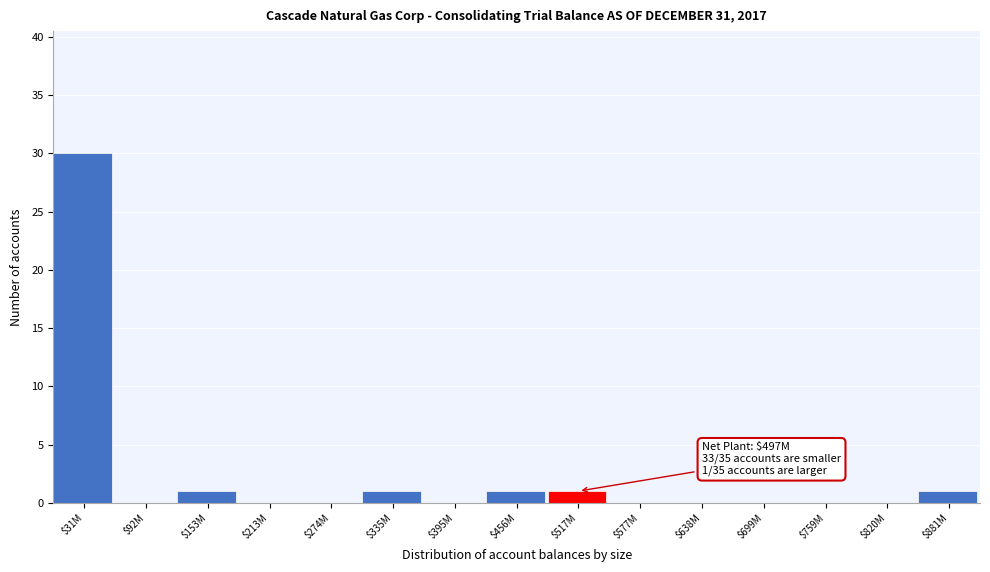

True or false: the data shows 30 at $31M.

True